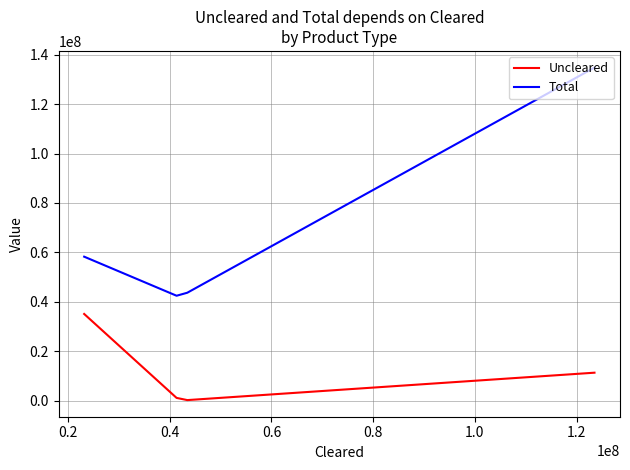

What is the sum of all Total values?

279119614